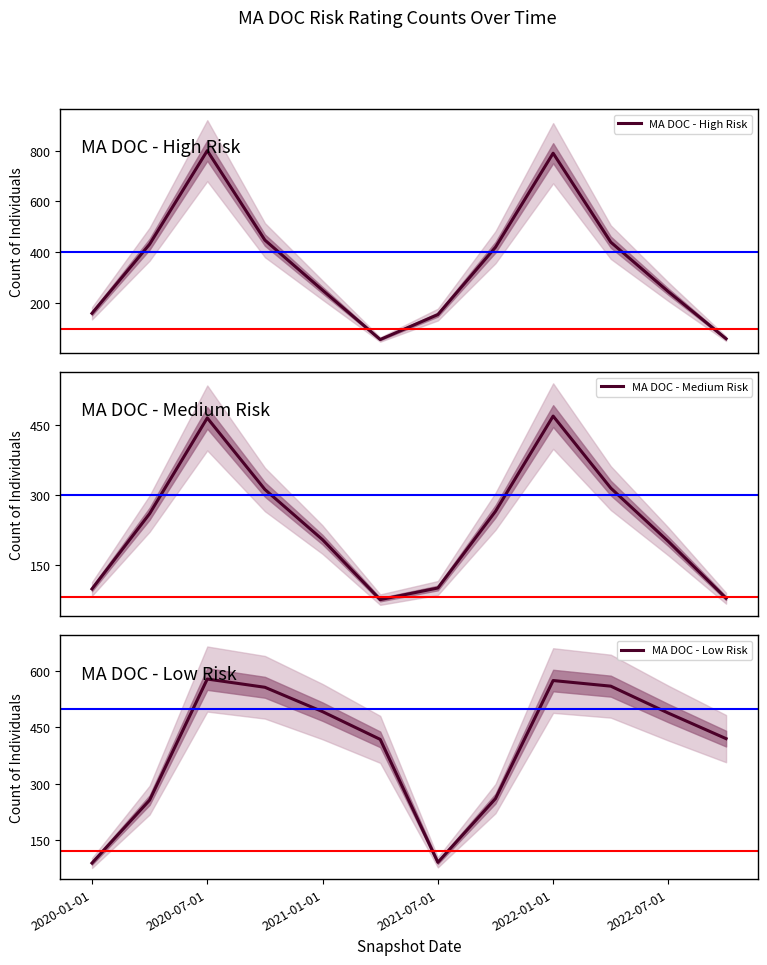

At how many categories does at least one series exceed 629?

2